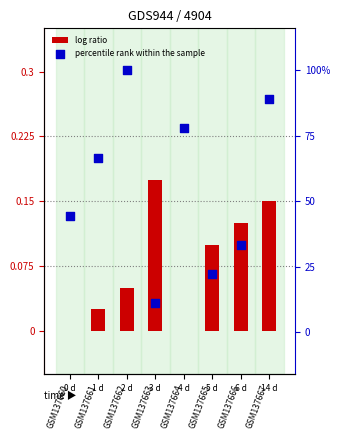

Which series has the largest Y range (max minus min)?

percentile rank within the sample